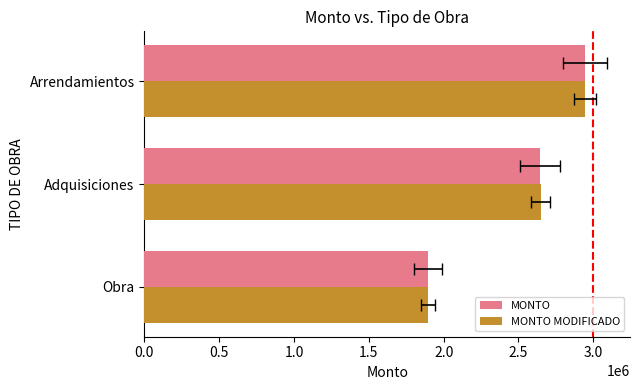

Which series has the largest range (max minus min)?

MONTO